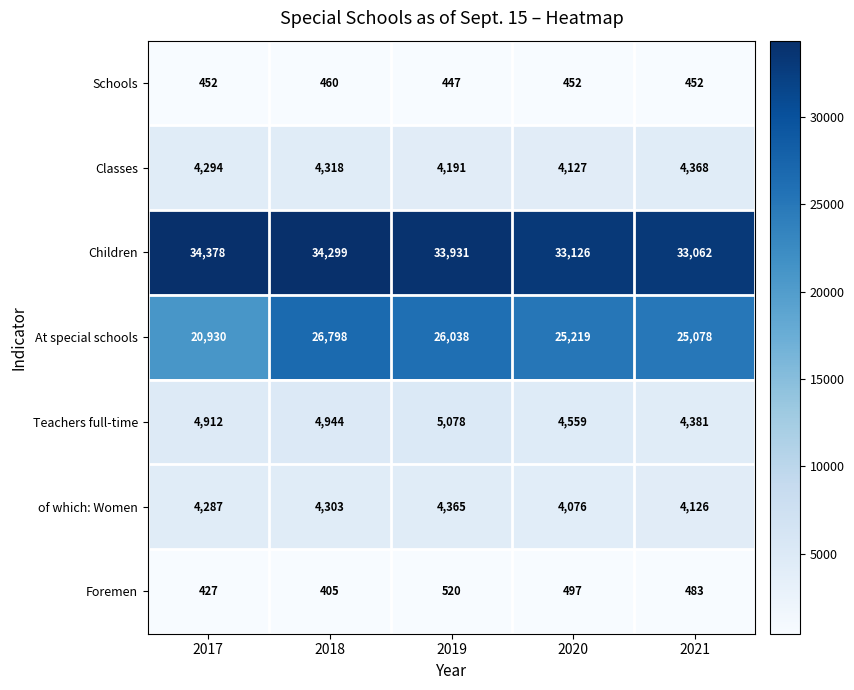

Which series has the largest range (max minus min)?

At special schools